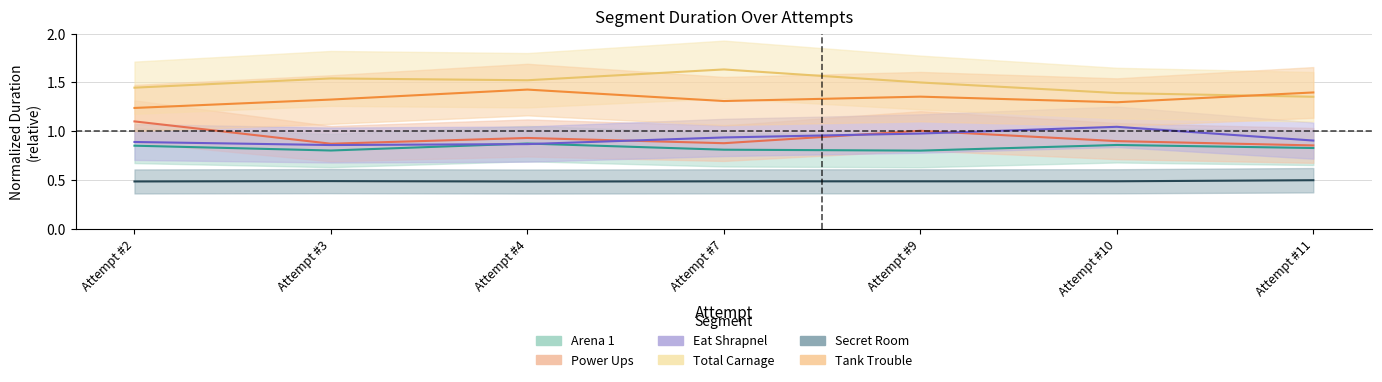

True or false: Eat Shrapnel and Secret Room cross at least once.

False